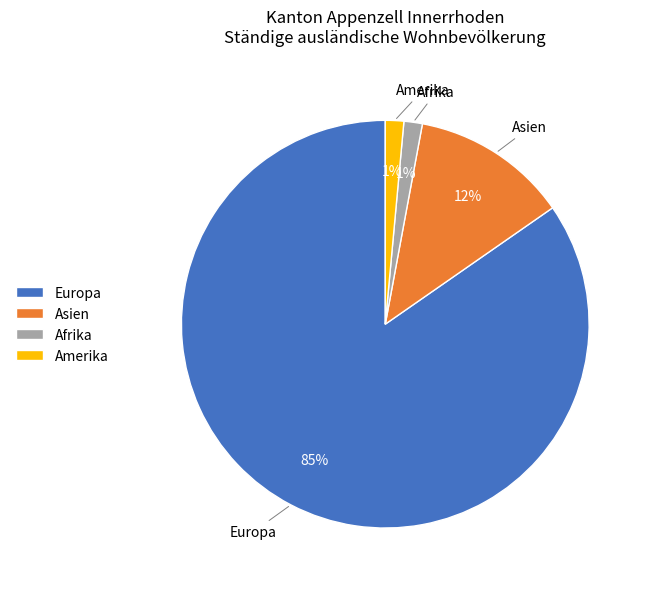

The Amerika slice represents 1% of the pie. True or false?

True